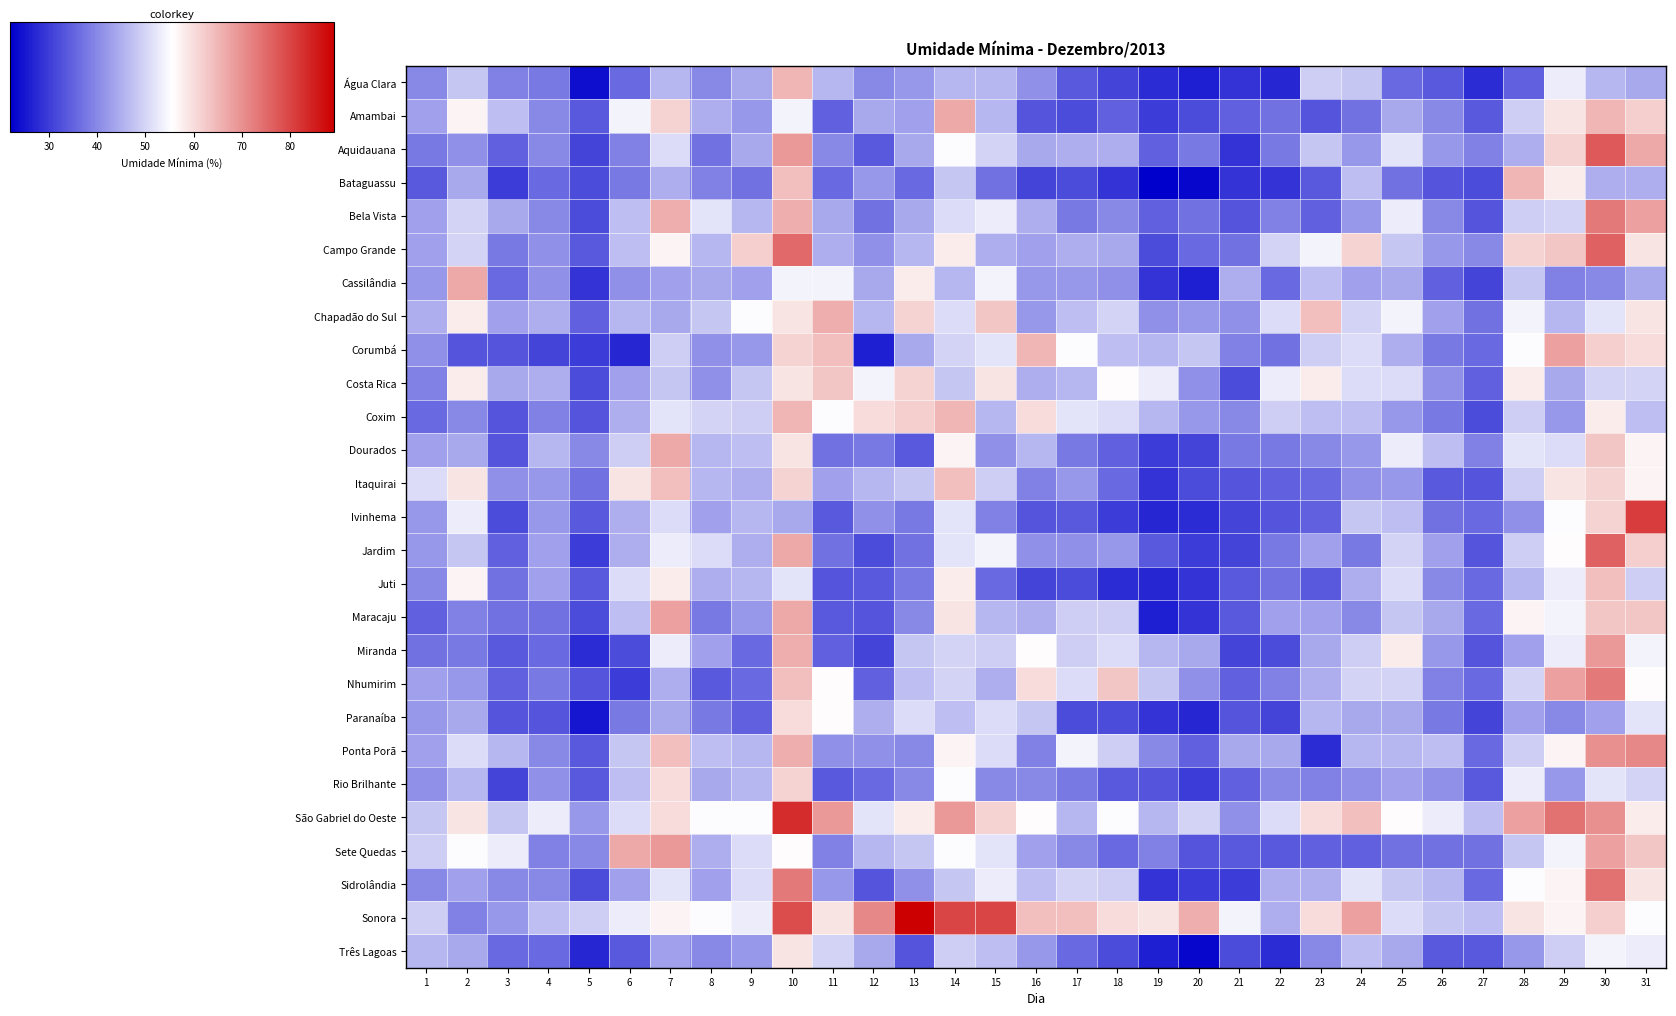

Which series has the largest total across all categories?

Sonora